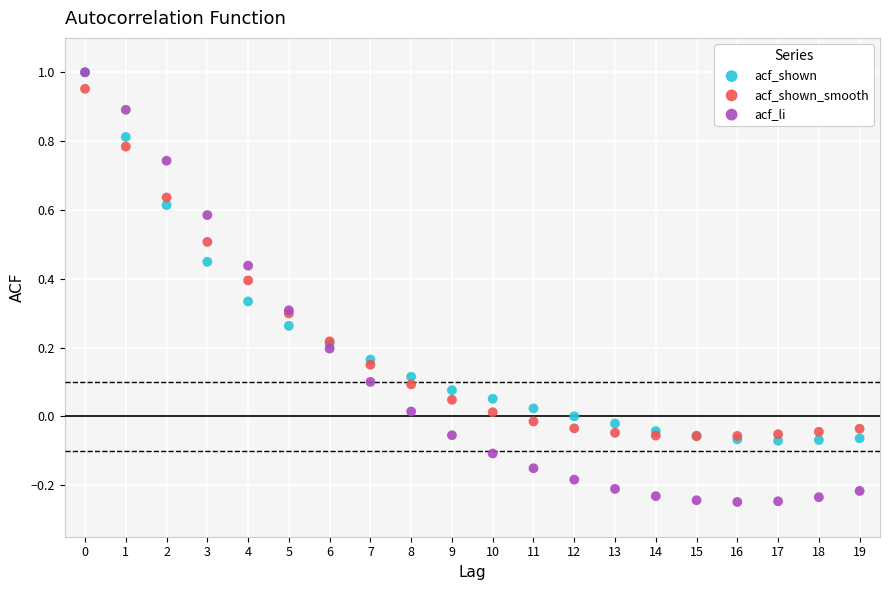

Which series has the widest spread of Y values?

acf_li